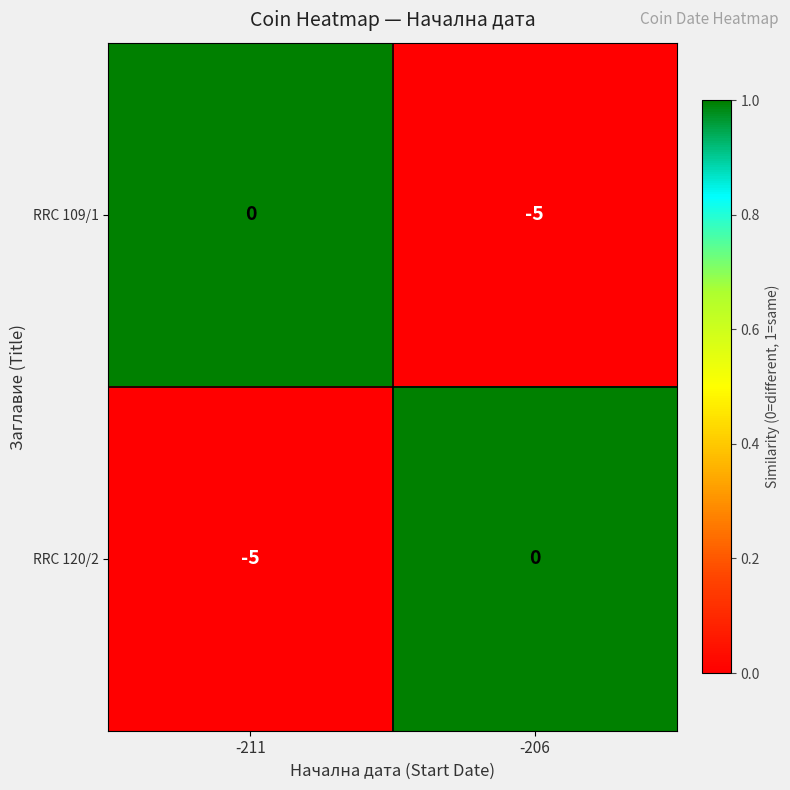

What is the total value across all series at -206?

-5